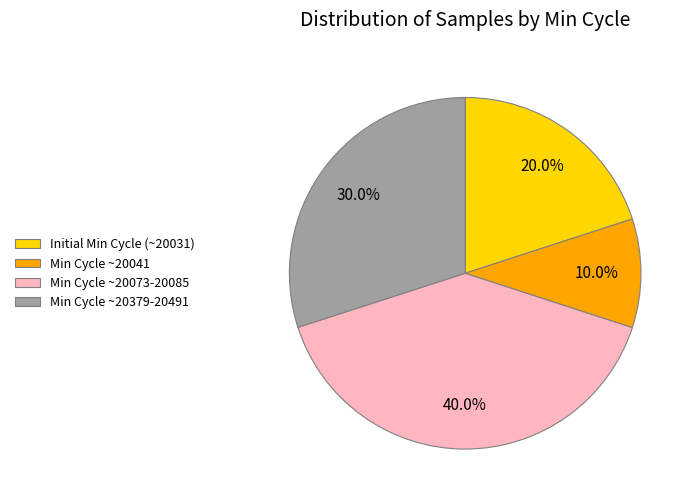

What is the largest slice in the pie chart?

Min Cycle ~20073-20085